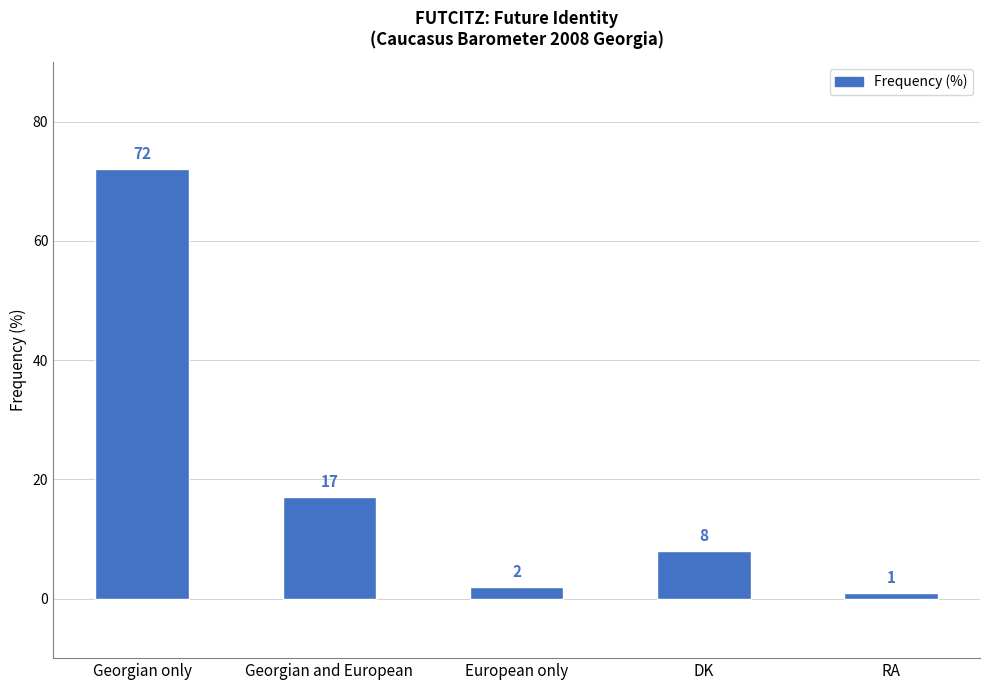

Is it true that the value at RA is 1?

True